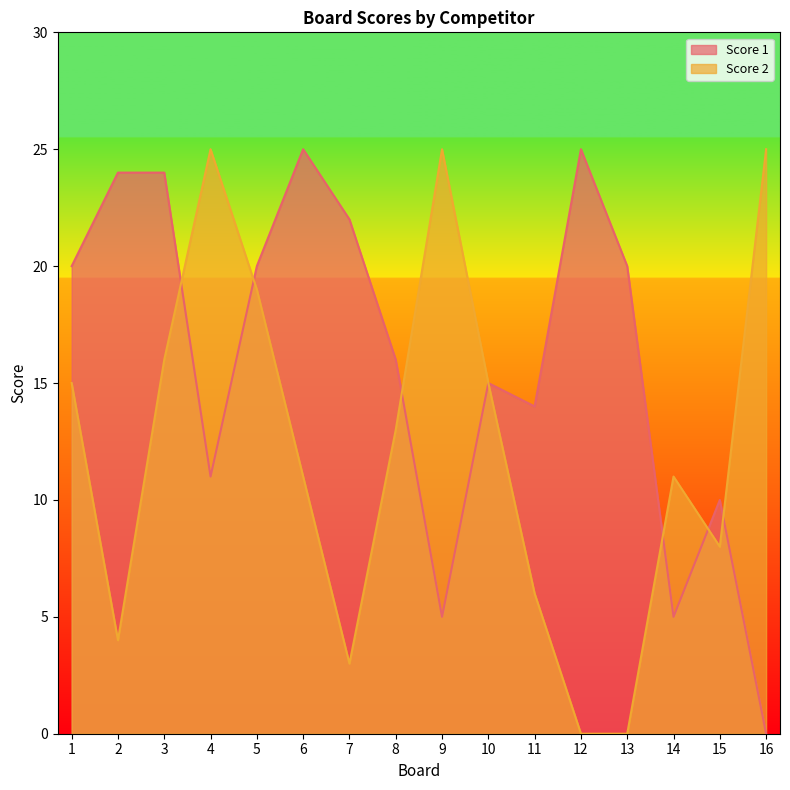

Is the value of Score 1 at 13 greater than the value of Score 2 at 10?

Yes